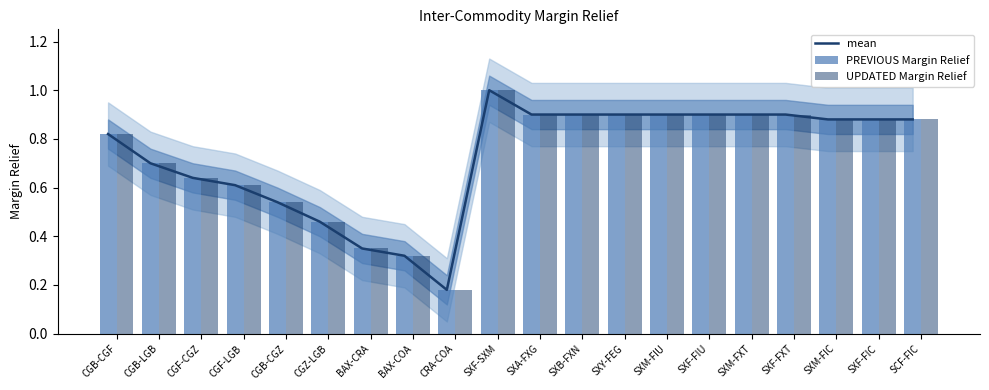

What is the total value across all series at SXF-SXM?

3.0